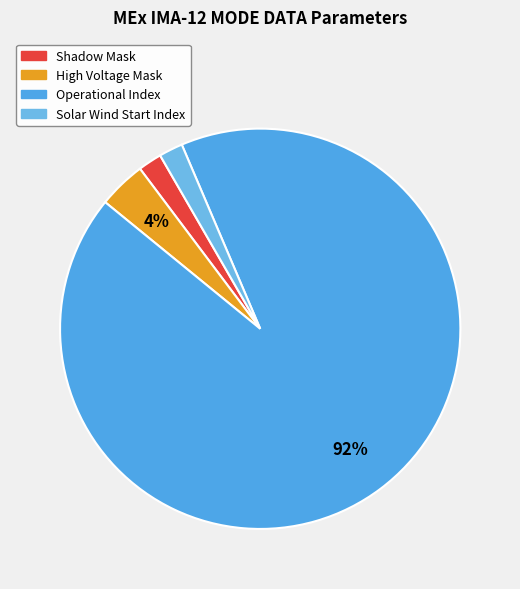

To the nearest percent, what is the difference between the largest and smallest slice percentages?

90%